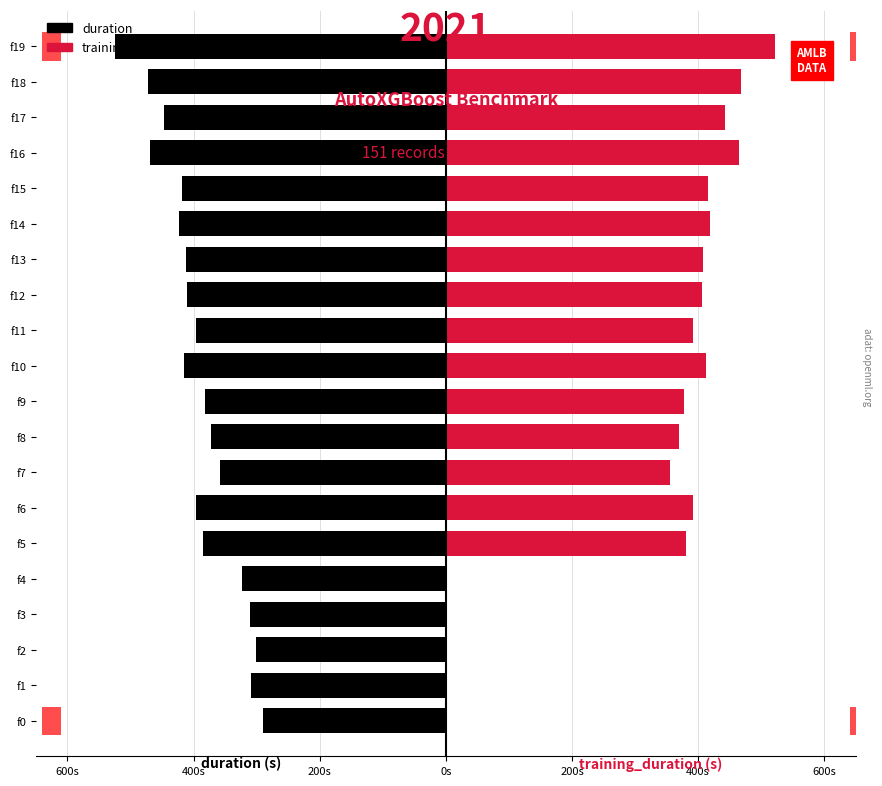

How many values in training_duration are above zero?

15